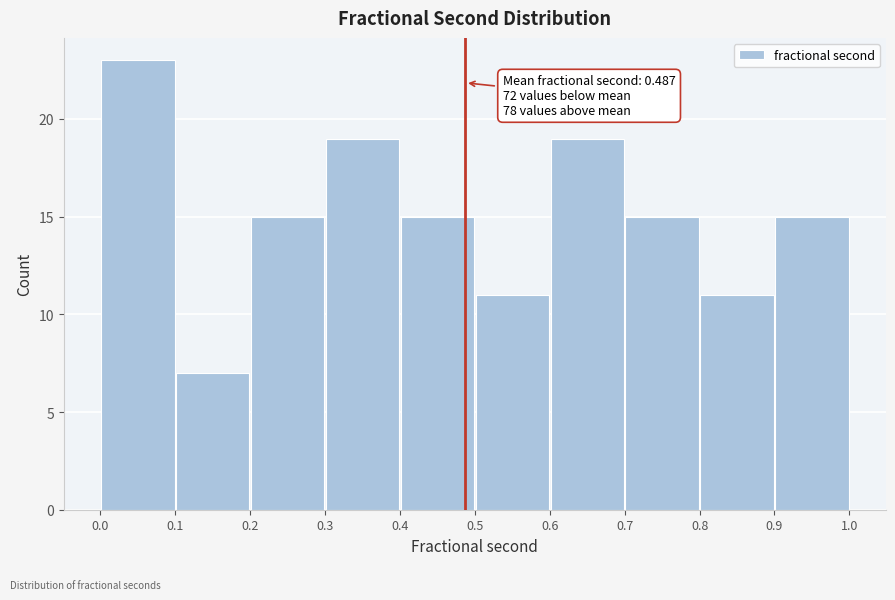

Which range on the x-axis has the tallest bar?

0.0 to 0.1